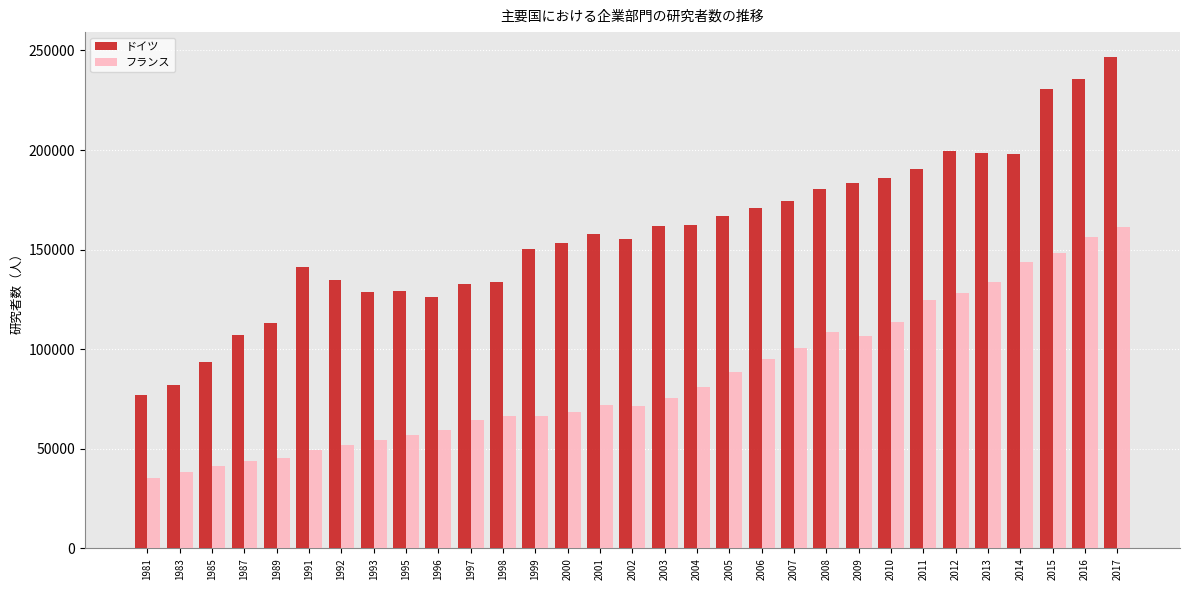

Is the value of フランス at 1983 greater than the value of ドイツ at 1981?

No